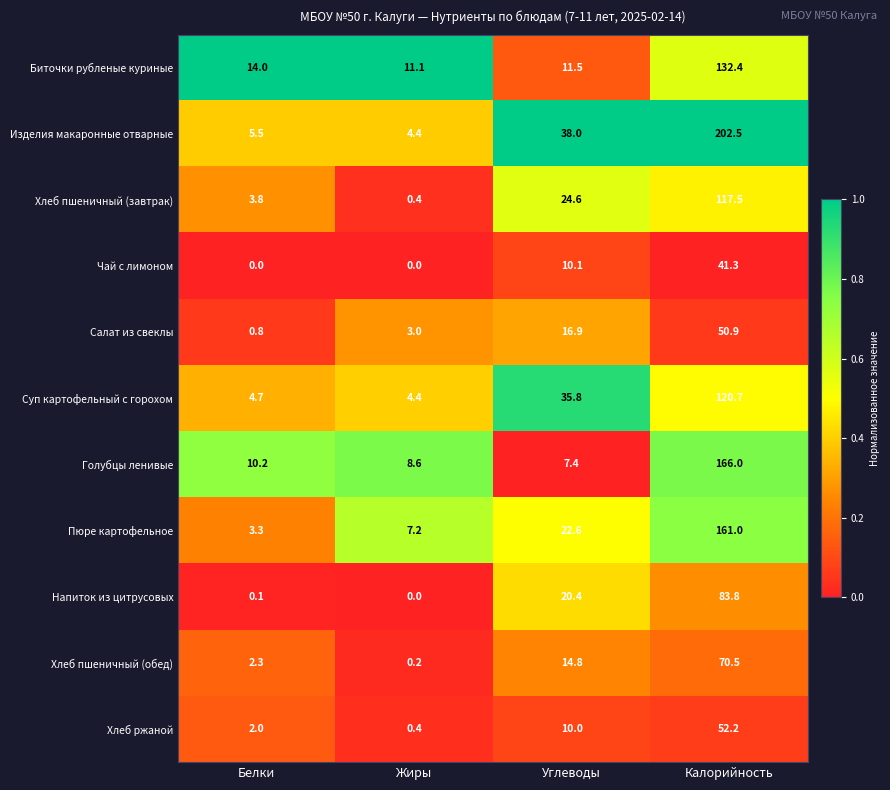

At Углеводы, list the series in order from smallest to largest.

Голубцы ленивые, Хлеб ржаной, Чай с лимоном, Биточки рубленые куриные, Хлеб пшеничный (обед), Салат из свеклы, Напиток из цитрусовых, Пюре картофельное, Хлеб пшеничный (завтрак), Суп картофельный с горохом, Изделия макаронные отварные